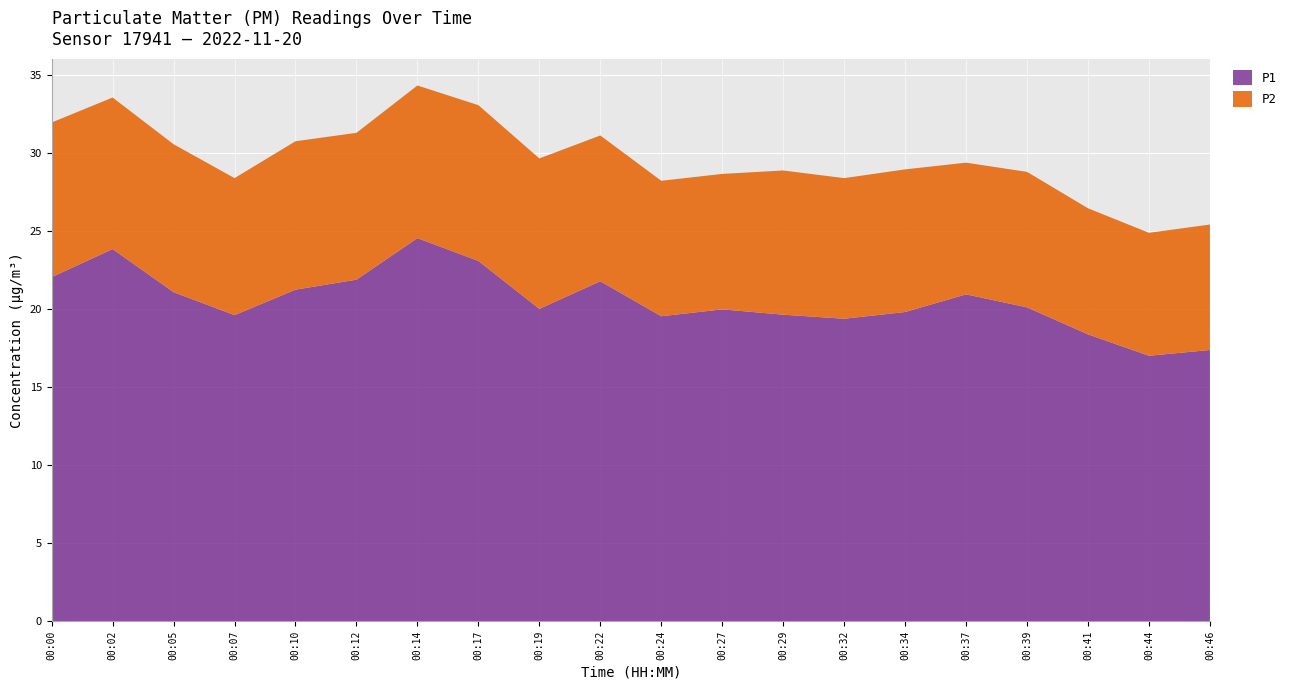

Reading left to right, what are all the values shown in this chart?

P1: 00:00=22.0	00:02=23.8	00:05=21.1	00:07=19.6	00:10=21.2	00:12=21.9	00:14=24.5	00:17=23.1	00:19=20.0	00:22=21.8	00:24=19.5	00:27=20.0	00:29=19.6	00:32=19.4	00:34=19.8	00:37=20.9	00:39=20.1	00:41=18.4	00:44=17.0	00:46=17.4
P2: 00:00=9.9	00:02=9.7	00:05=9.5	00:07=8.8	00:10=9.5	00:12=9.4	00:14=9.8	00:17=10.0	00:19=9.6	00:22=9.3	00:24=8.7	00:27=8.7	00:29=9.2	00:32=9.0	00:34=9.1	00:37=8.4	00:39=8.7	00:41=8.1	00:44=7.9	00:46=8.0